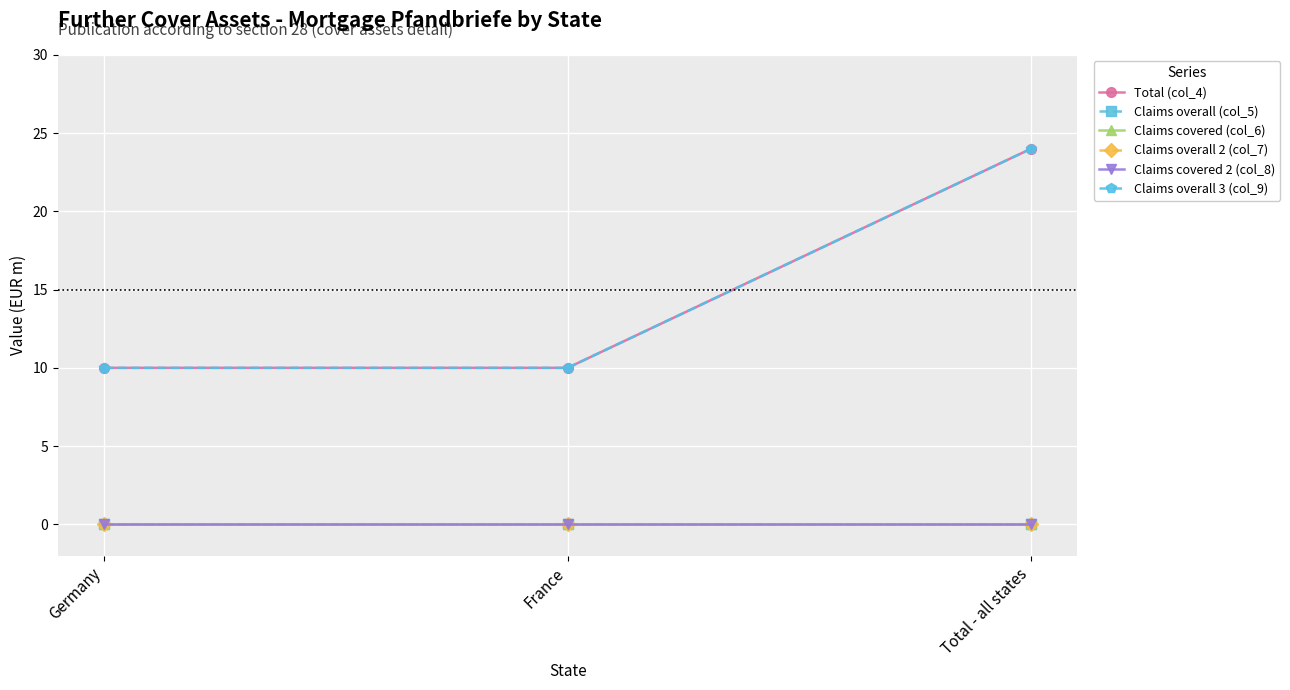

What is the label of the 2nd point from the right?

France